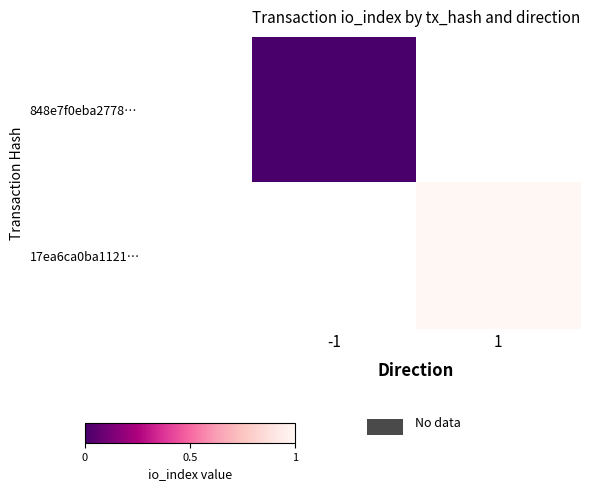

How many data points does each series have?

2